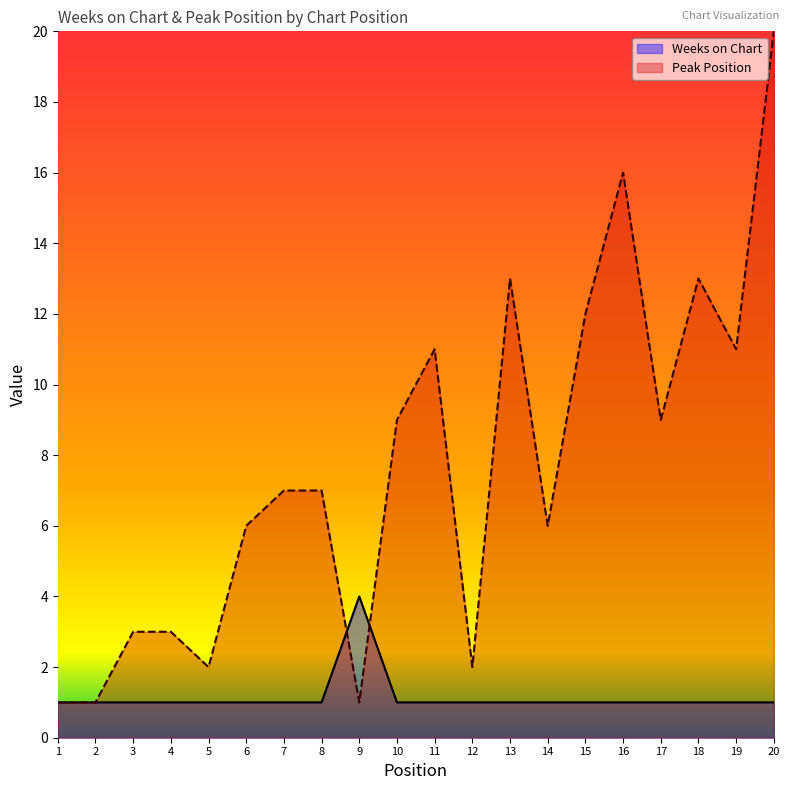

The Weeks on Chart series shows 1 at 2. True or false?

True